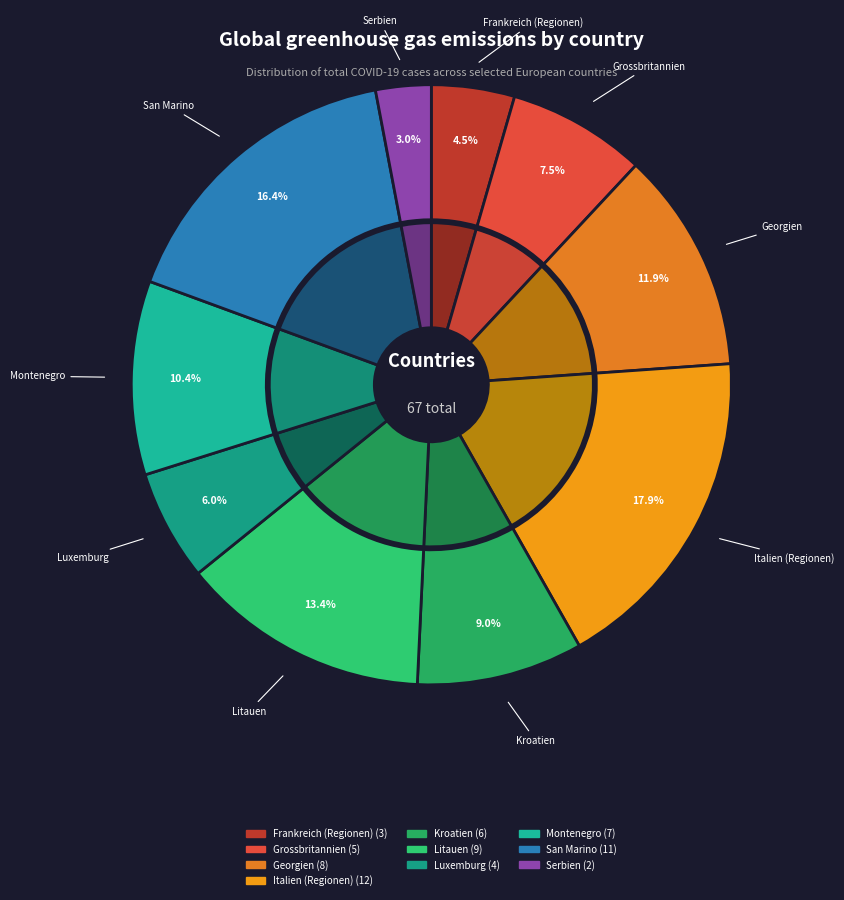

Is the sum of Montenegro and Grossbritannien greater than half?

No